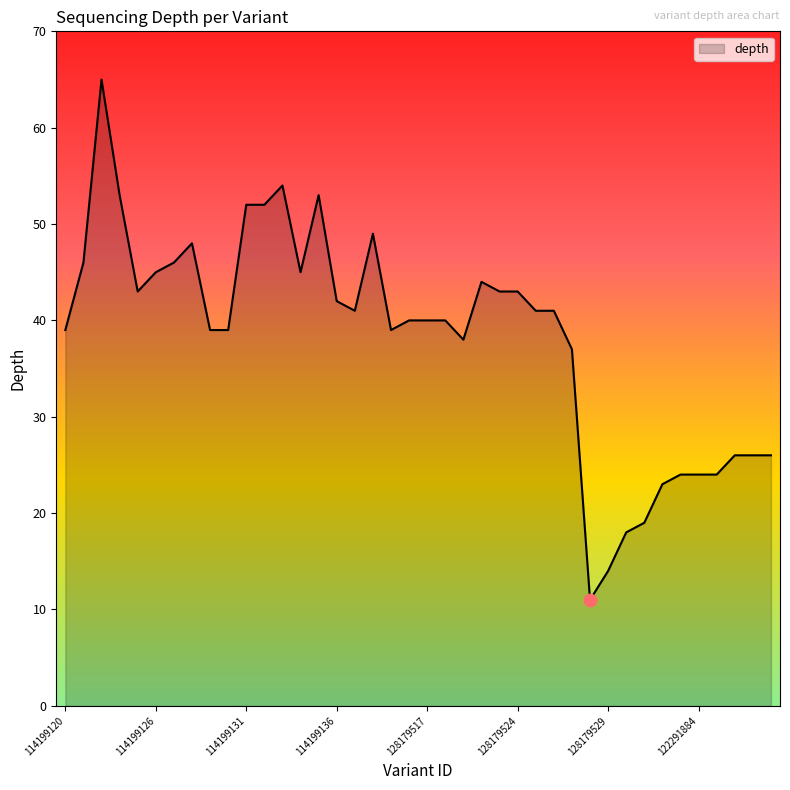

What is the maximum value shown in the chart?

65